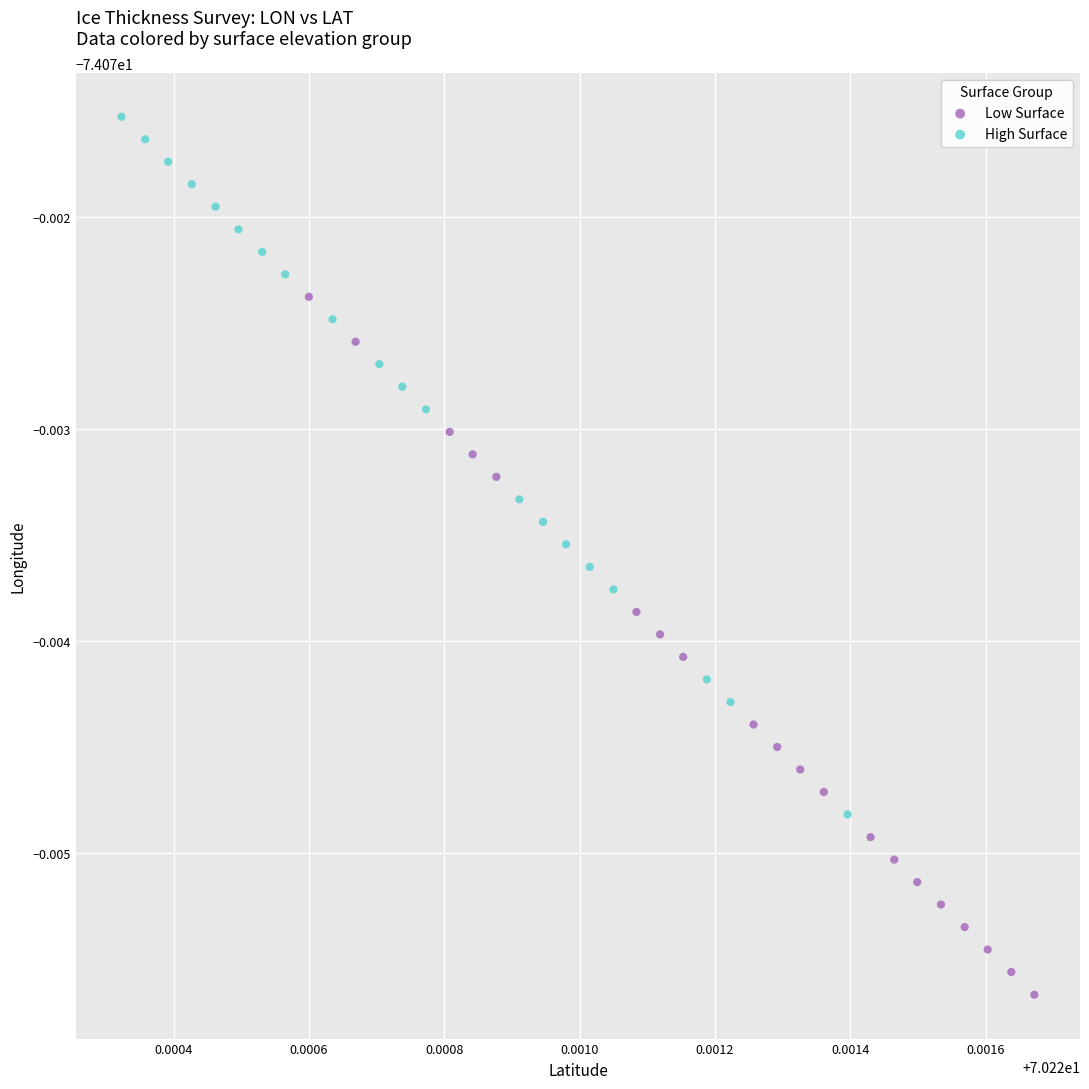

What are all the series names shown in the legend?

Low Surface, High Surface